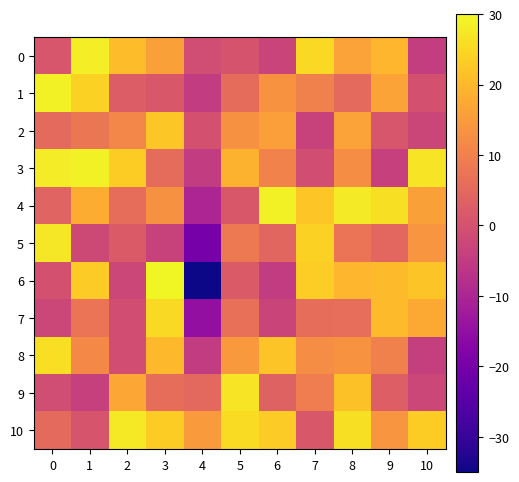

At which category is the sum across all series the highest?

8